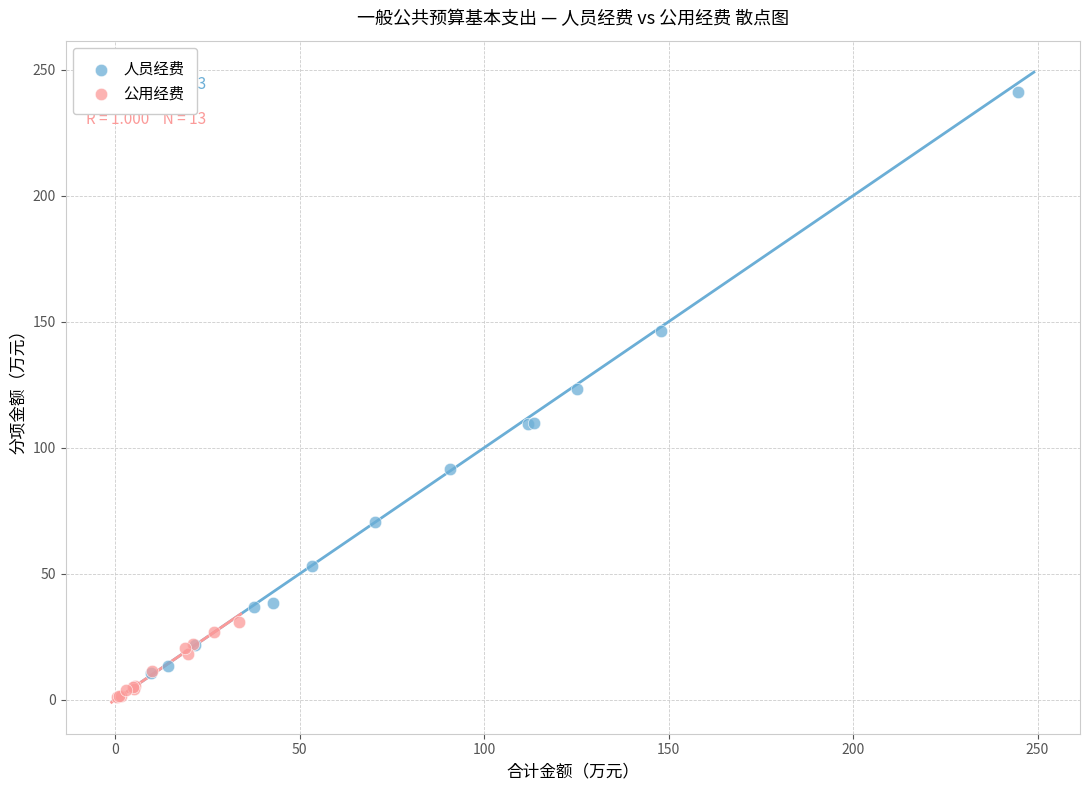

Which series reaches the maximum Y coordinate?

人员经费